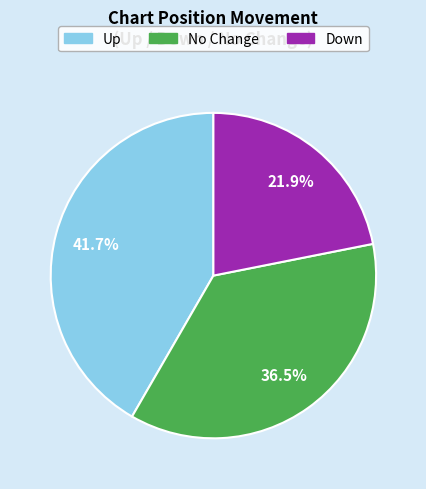

Does any single category account for the majority?

No